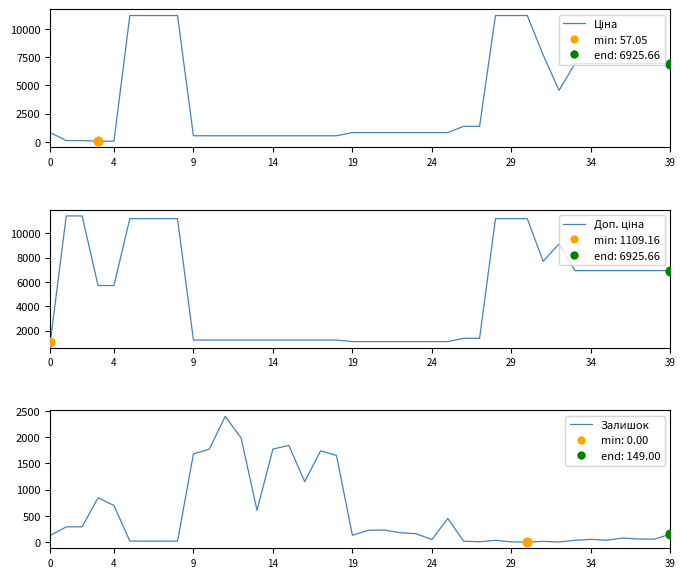

Which series has the largest total across all categories?

Доп. ціна